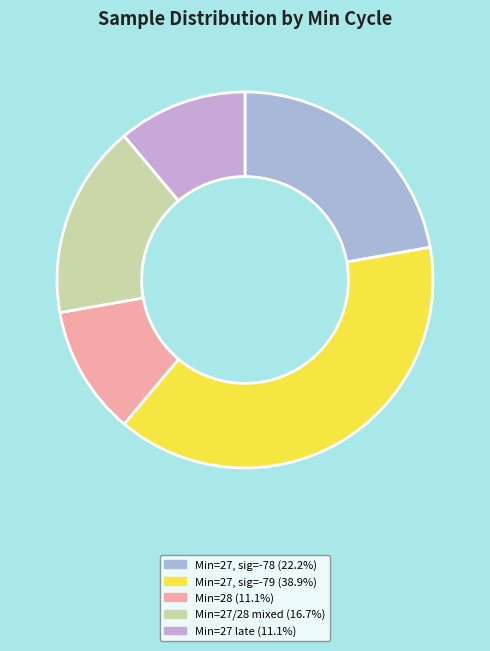

What is the largest slice in the pie chart?

27